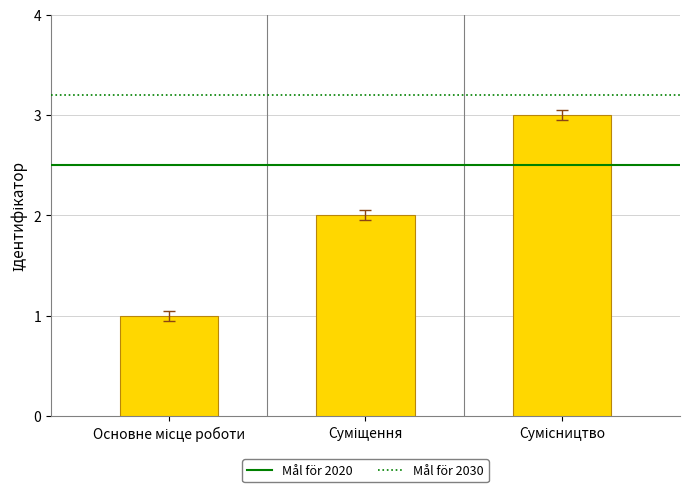

What is the greatest value displayed?

3